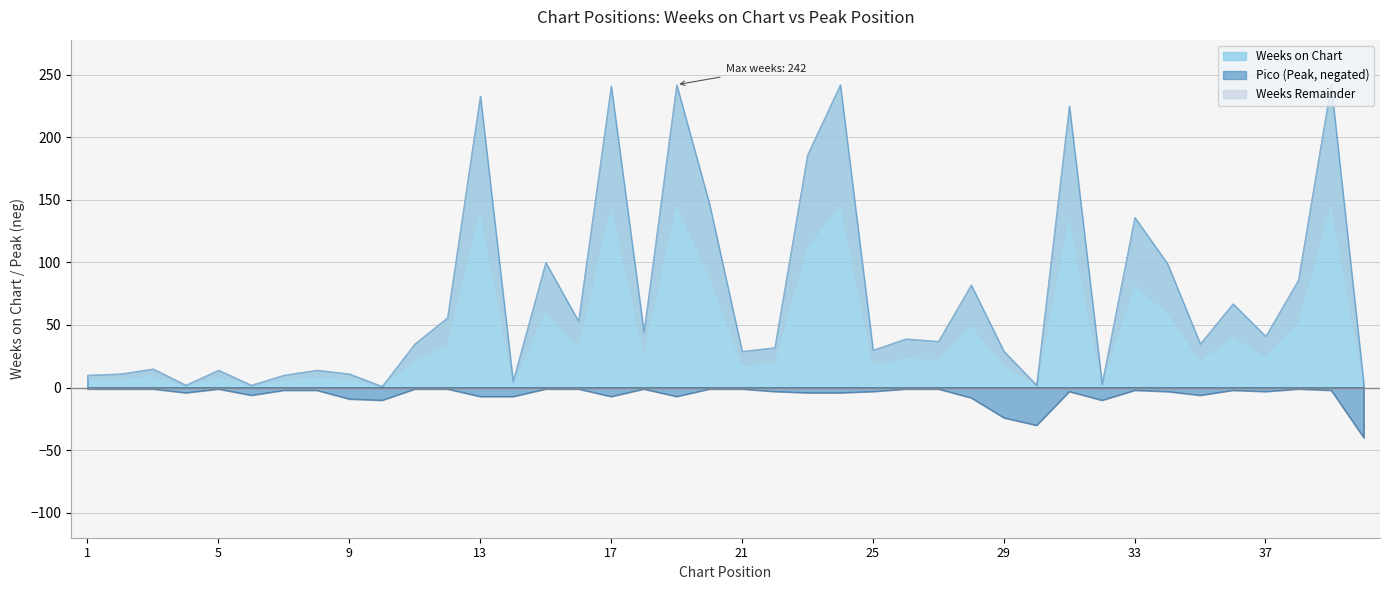

What is the difference between the maximum and minimum values in the Pico series?

39